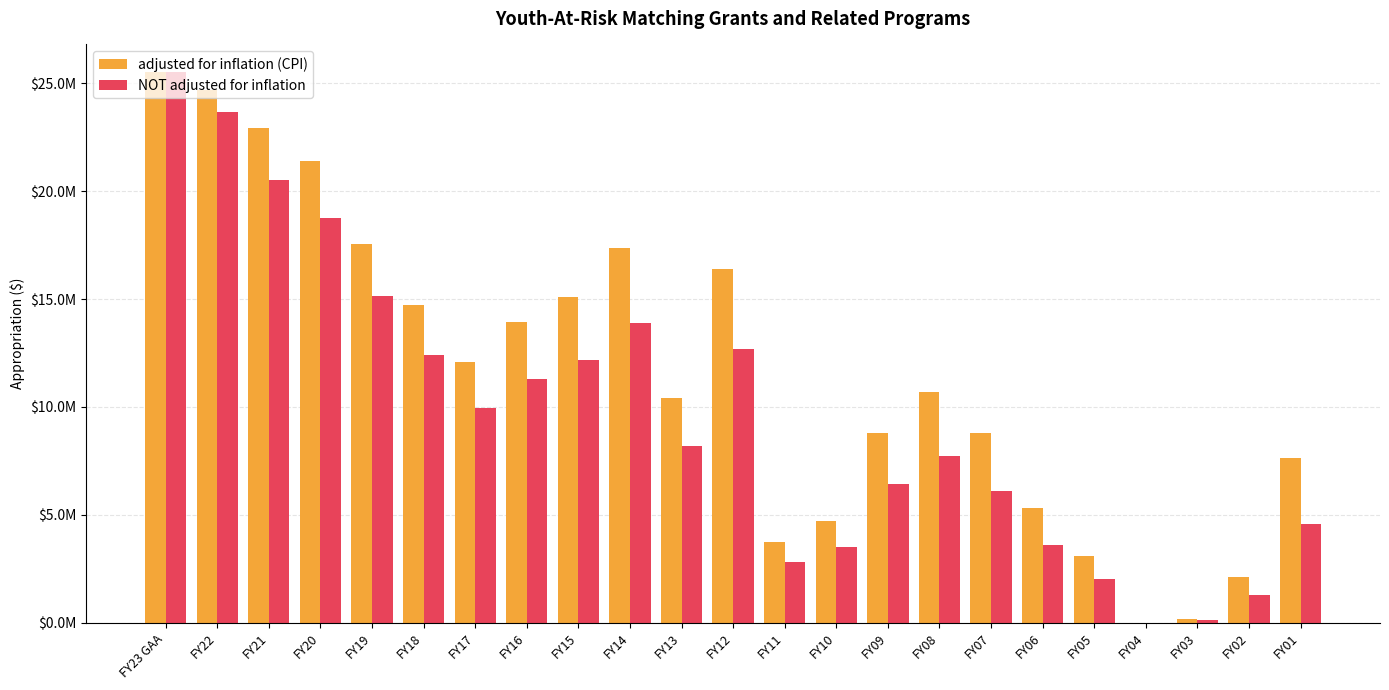

Which series changed the most between FY17 and FY14?

adjusted for inflation (CPI)